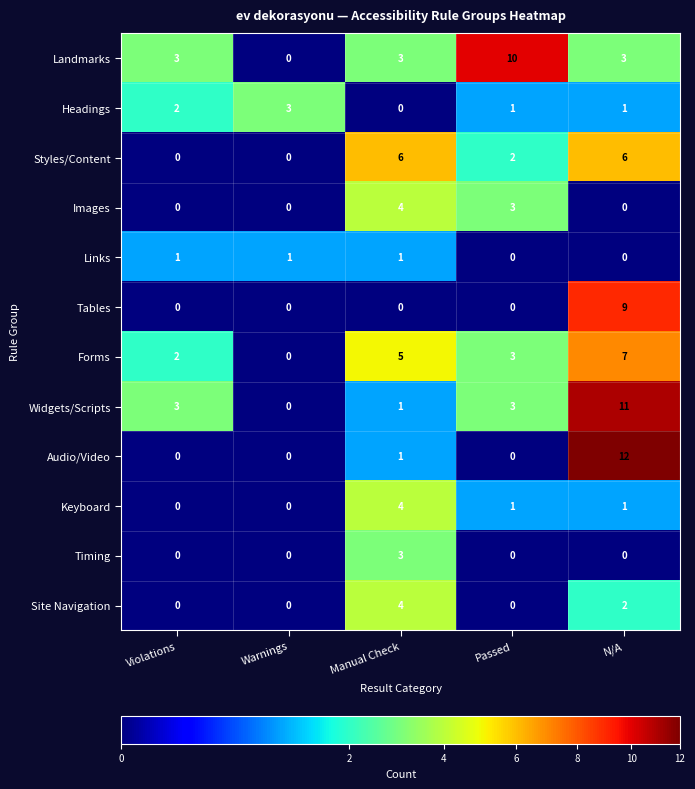

At which category is the sum across all series the highest?

N/A